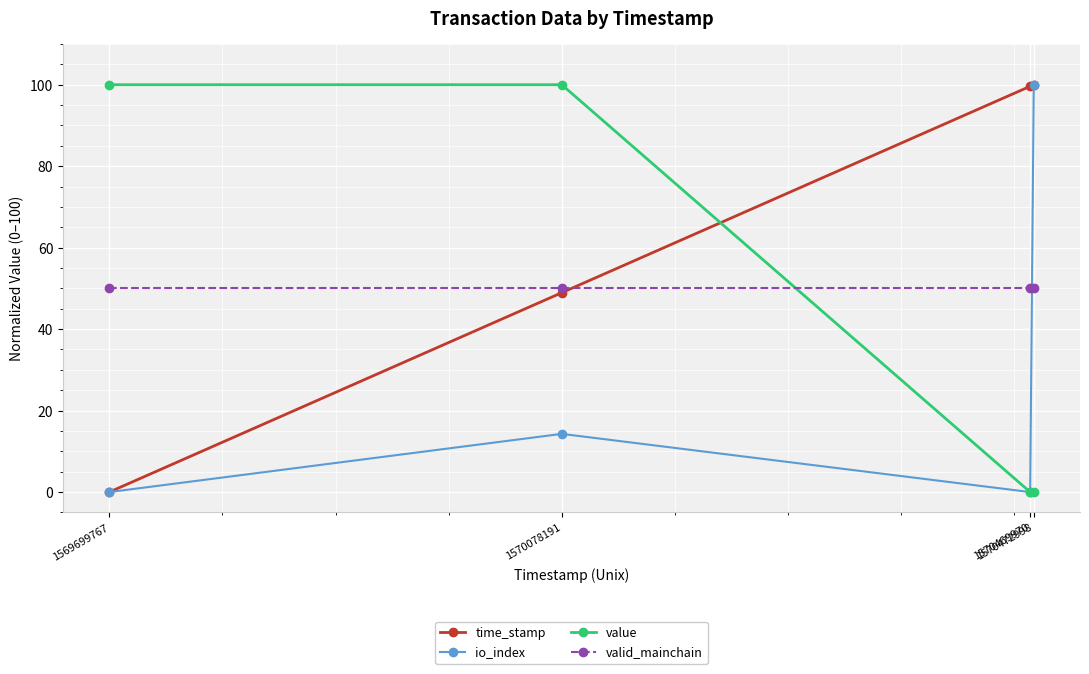

What is the difference between the highest and lowest values at 1569699767?

100.0